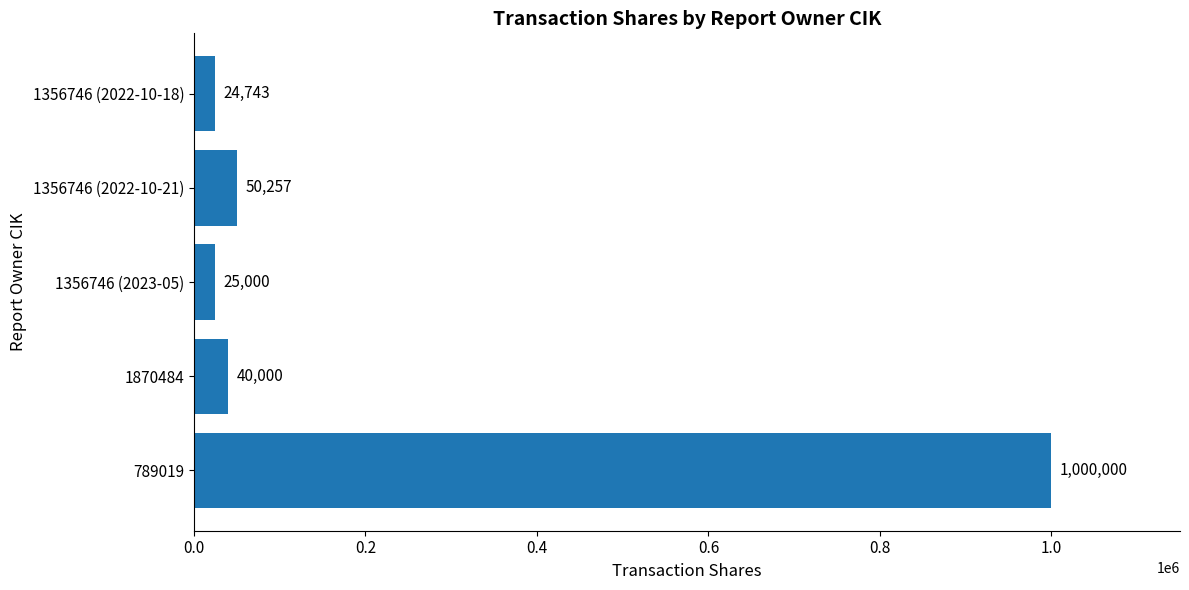

How many bars are there in total?

5